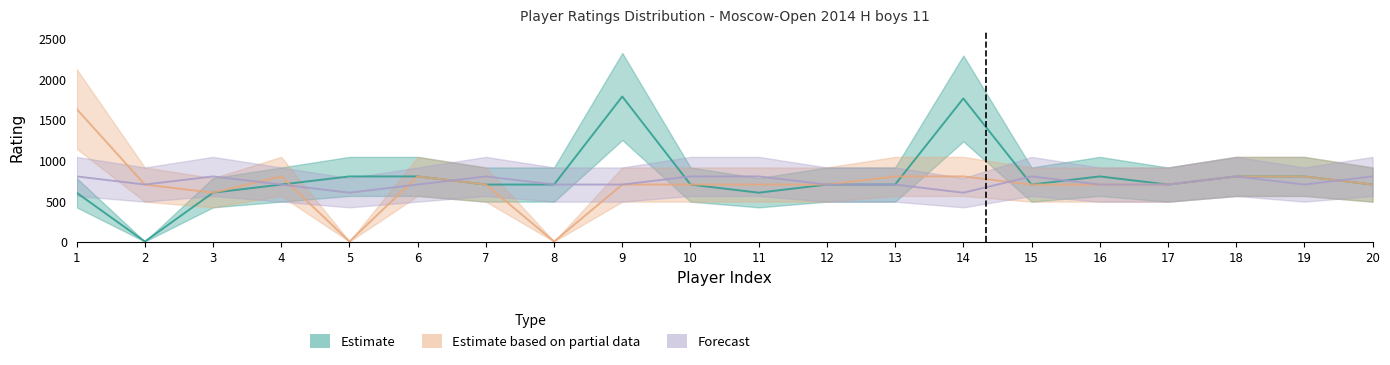

What value does the Estimate series have at 13, to the nearest 50?

700